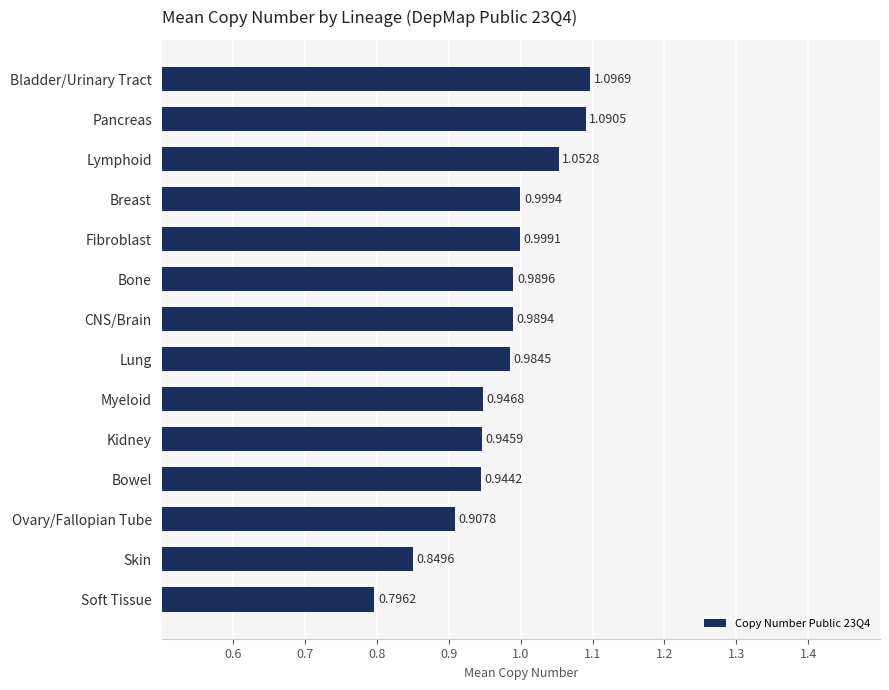

What is the label of the 12th bar from the top?

Ovary/Fallopian Tube